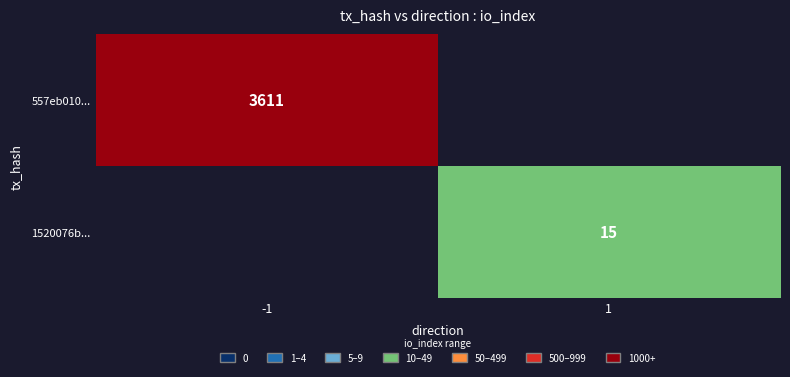

The value of 557eb010... at -1 is 2265. True or false?

False